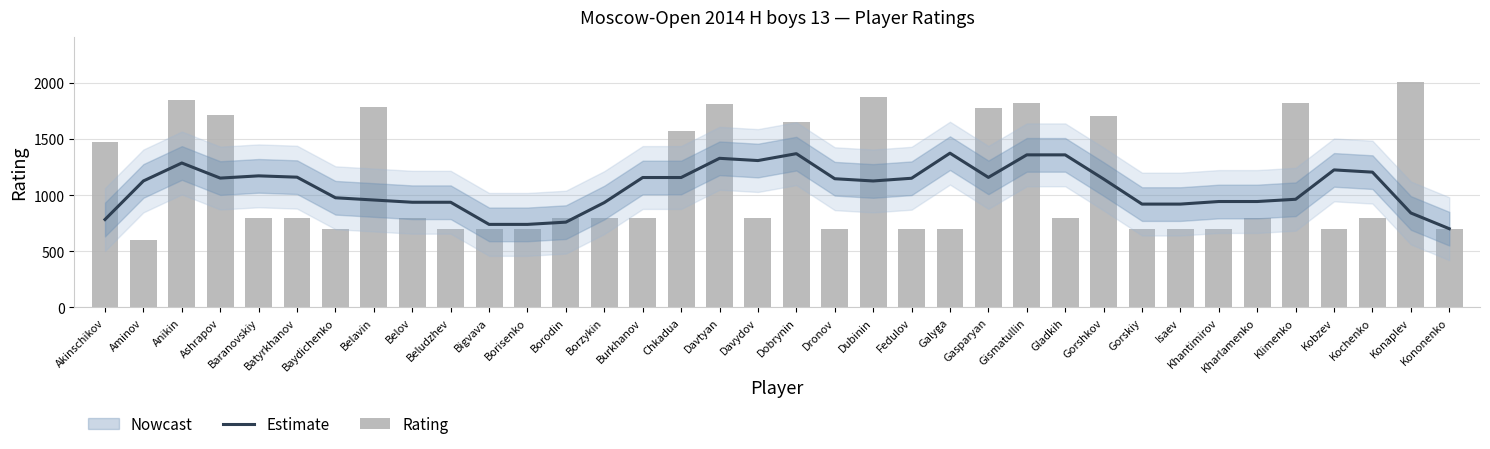

At which label does Rating reach its peak?

Konaplev